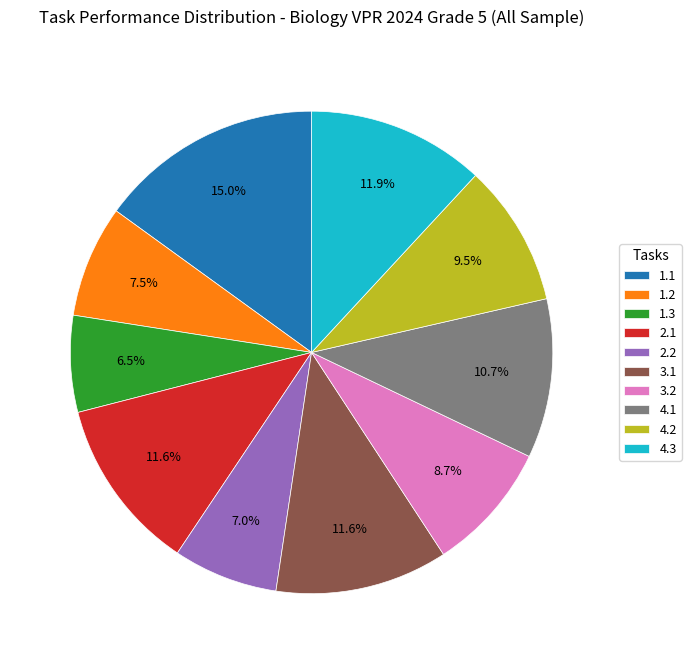

To the nearest percent, what is the combined percentage of 3.2 and 1.2?

16%